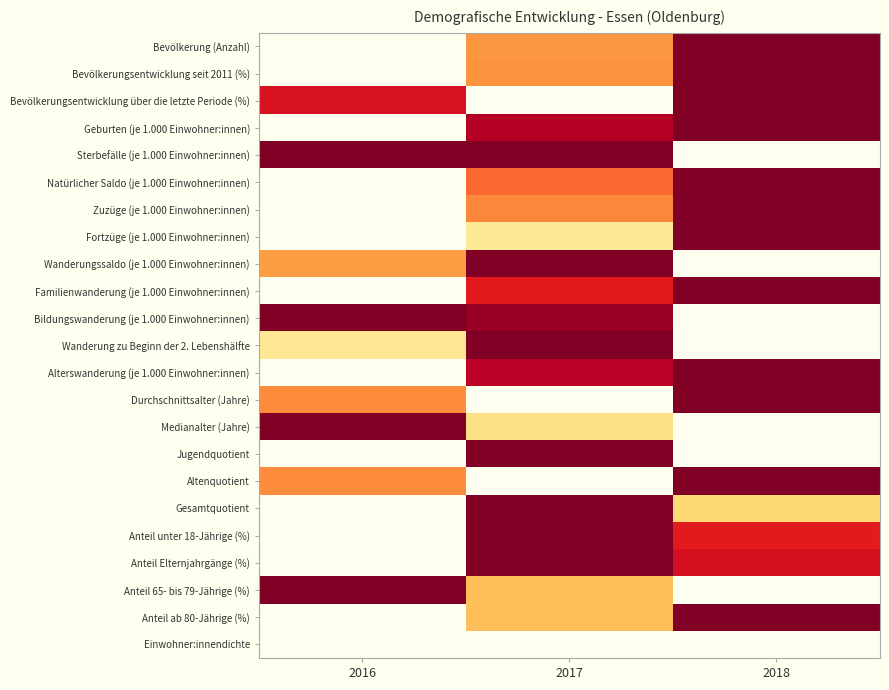

Which has a higher value, 2016 or 2018?

2018